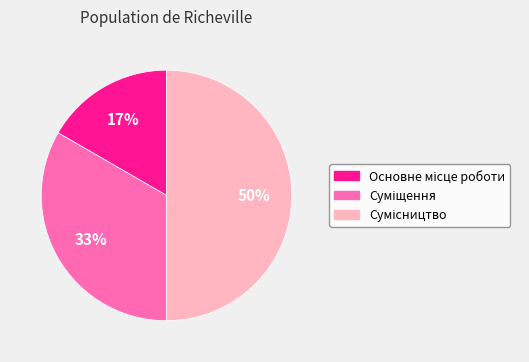

To the nearest percent, what is the average slice percentage?

33%